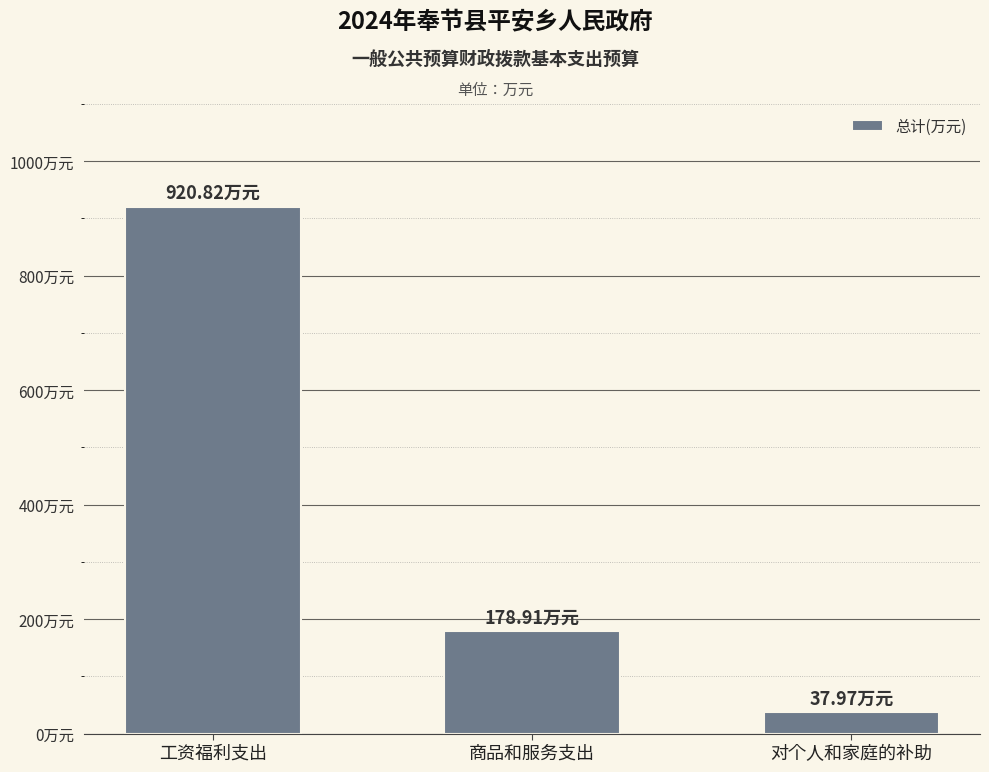

Are the bars horizontal?

No